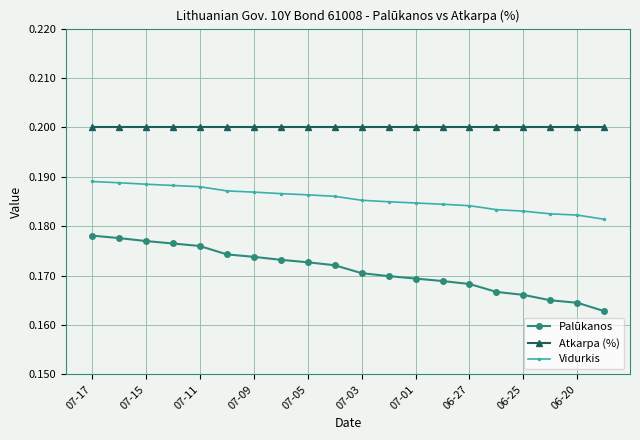

What is the sum of all Vidurkis values?

3.7